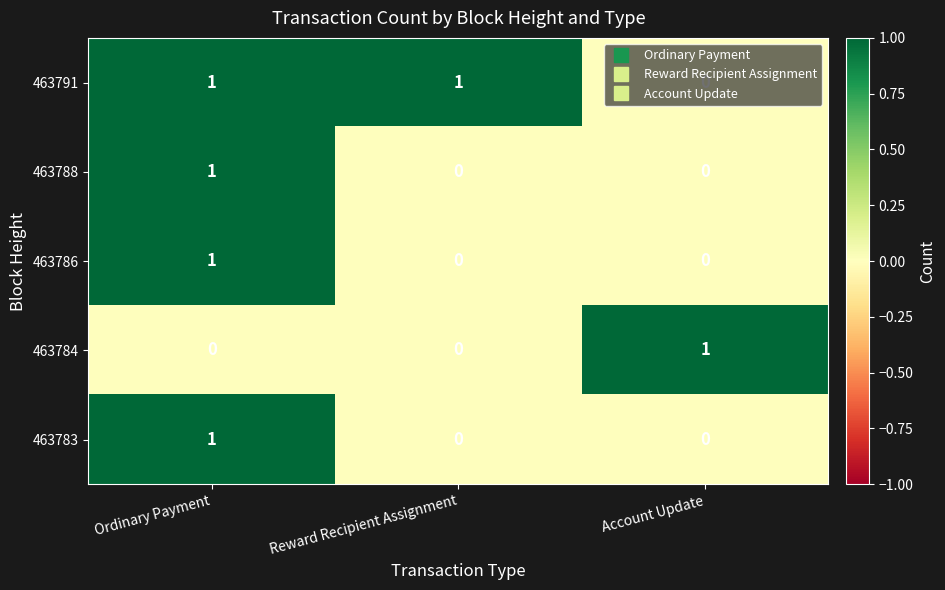

How many 463783 values are between 0 and 1?

3